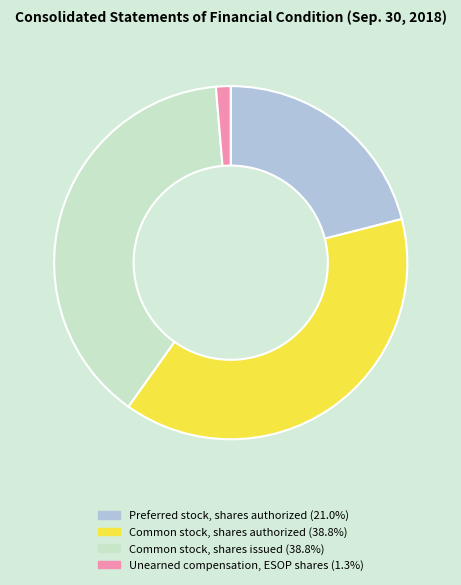

Is there any slice that represents more than half of the pie?

No